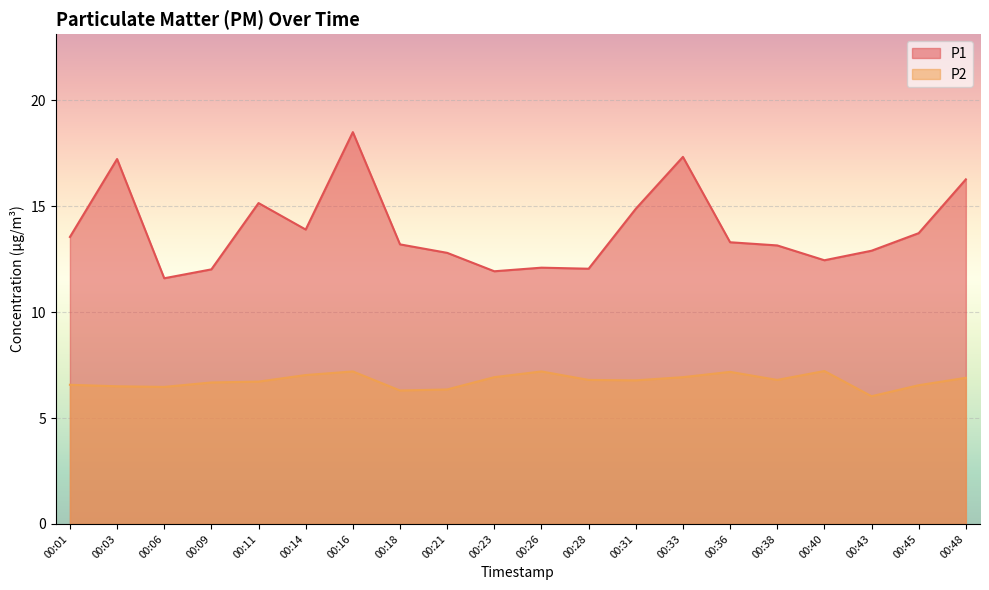

Rank the series by their maximum value, from highest to lowest.

P1, P2